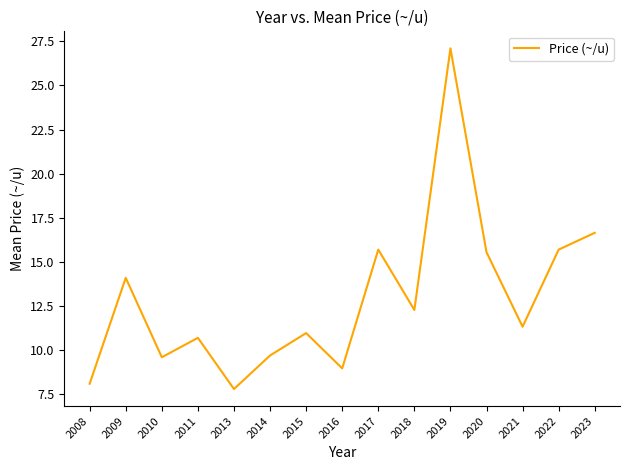

What is the change in value from 2014 to 2021?

+1.6